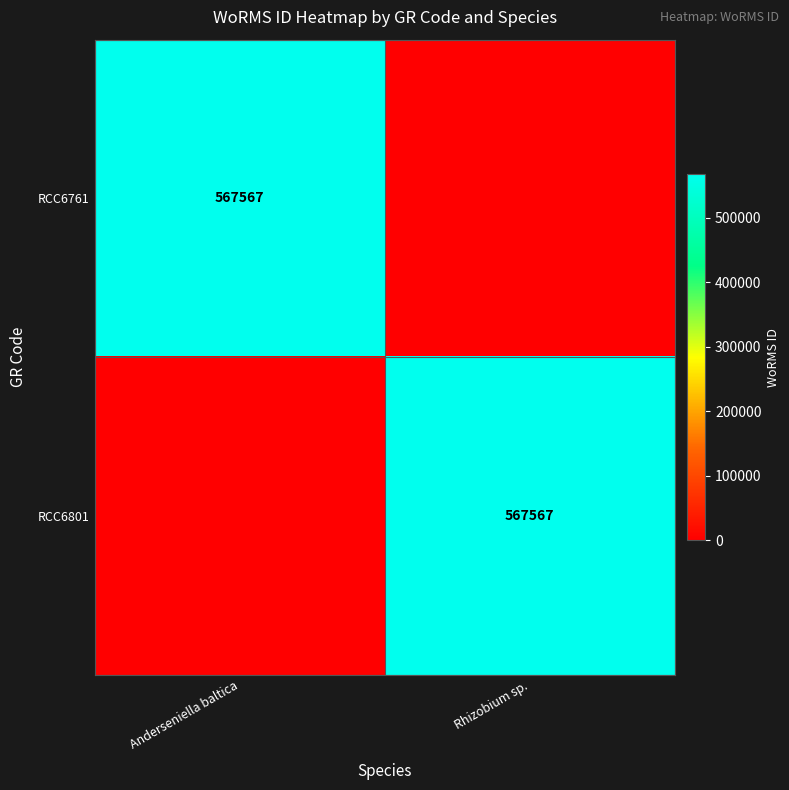

The value of RCC6761 at Anderseniella baltica is 567567. True or false?

True